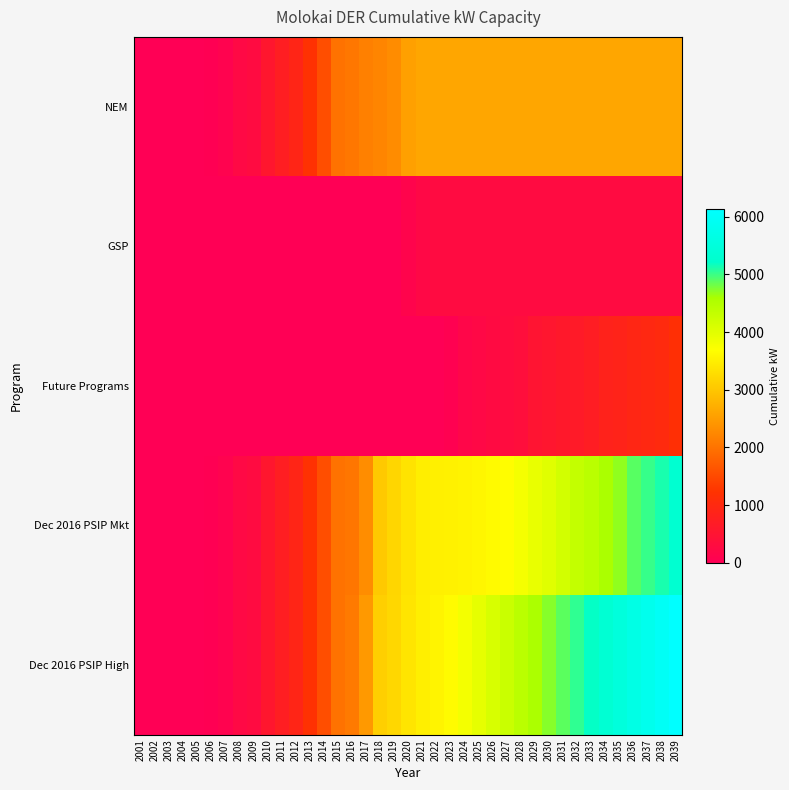

What is the total value across all series at 2028?

11469.1